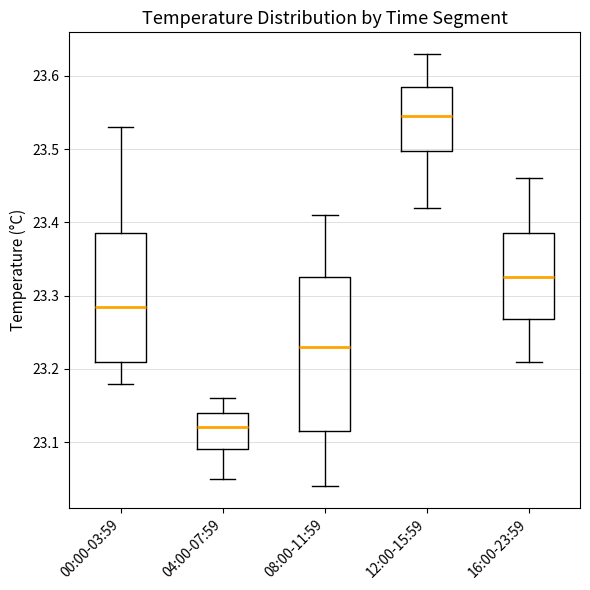

Comparing the boxes themselves (not the whiskers), which one is the tallest?

08:00-11:59